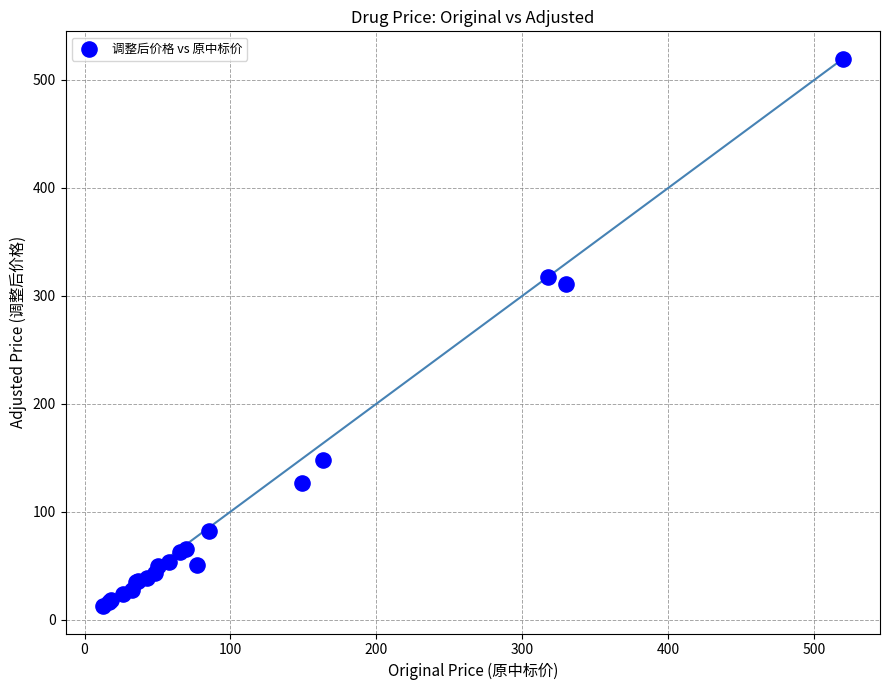

What Y value in the scatter plot is closest to 265?

311.2